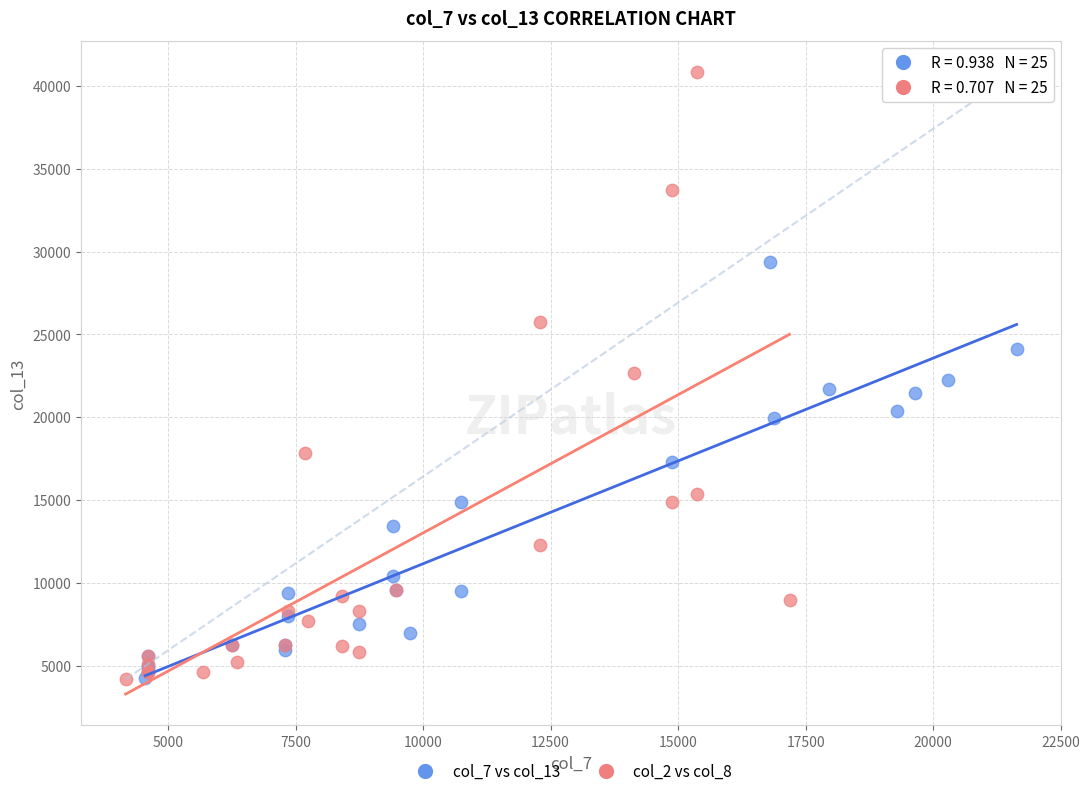

Which series has the largest Y range (max minus min)?

col_2 vs col_8